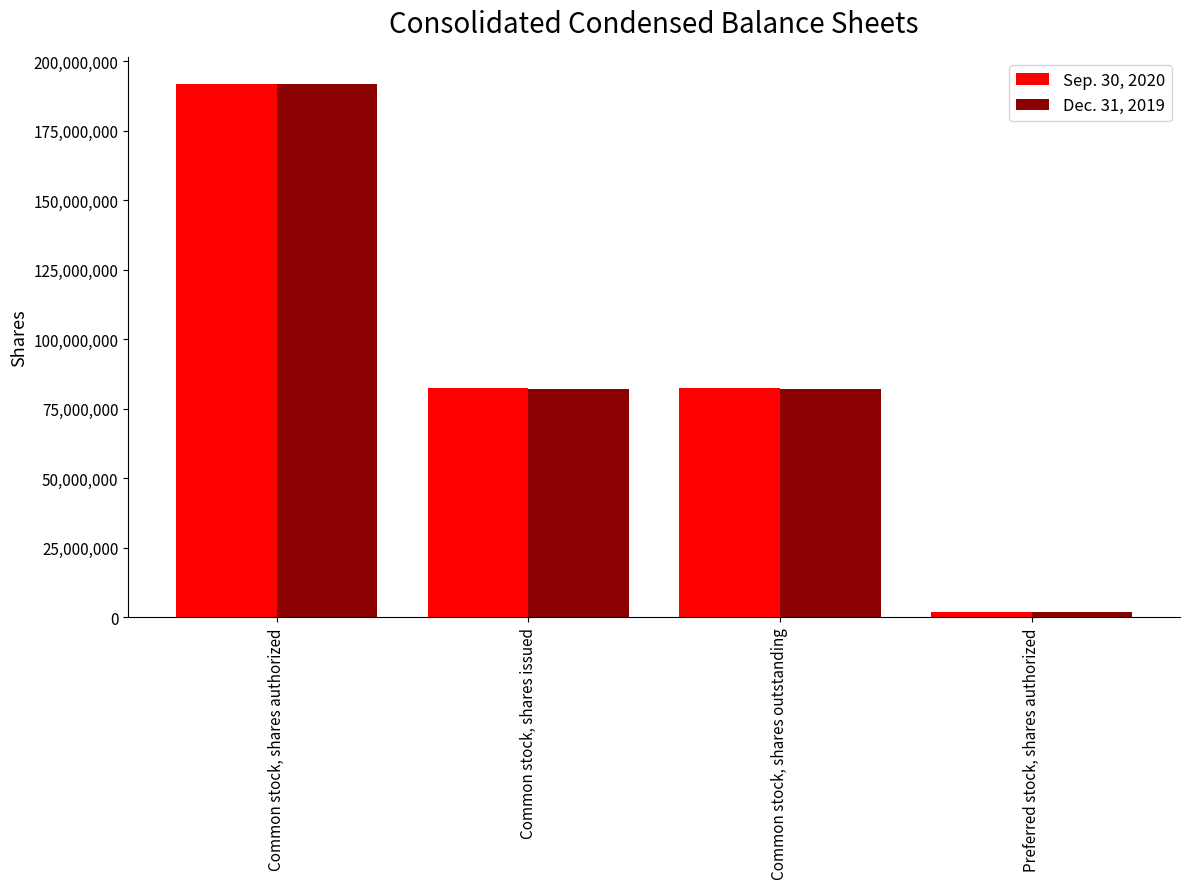

What are all the series names shown in the legend?

Sep. 30, 2020, Dec. 31, 2019